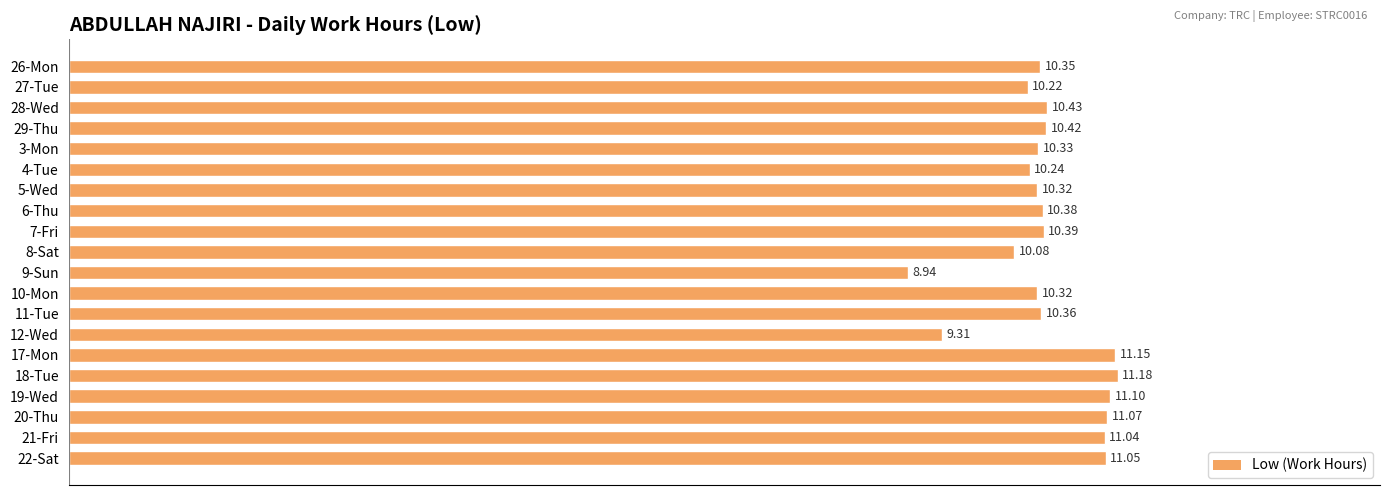

At which label is the value closest to 10?

8-Sat